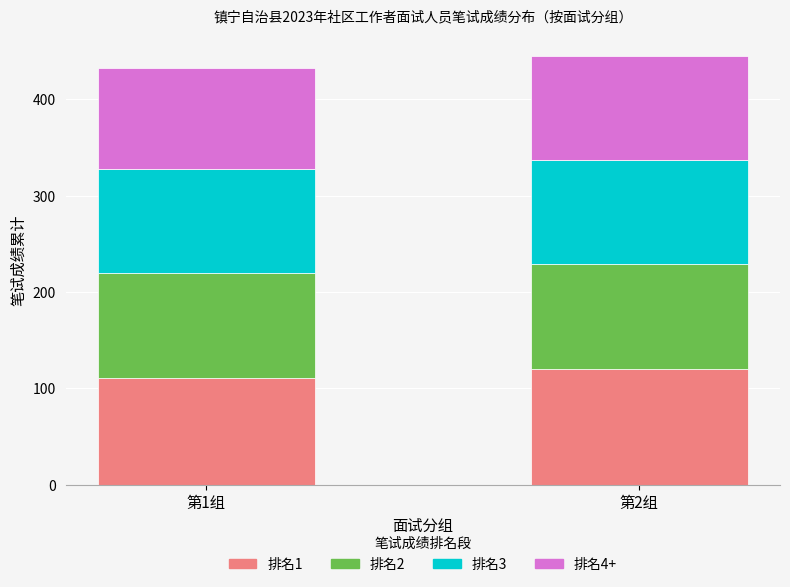

True or false: 排名1 has a value of 120.2 at 第2组.

True